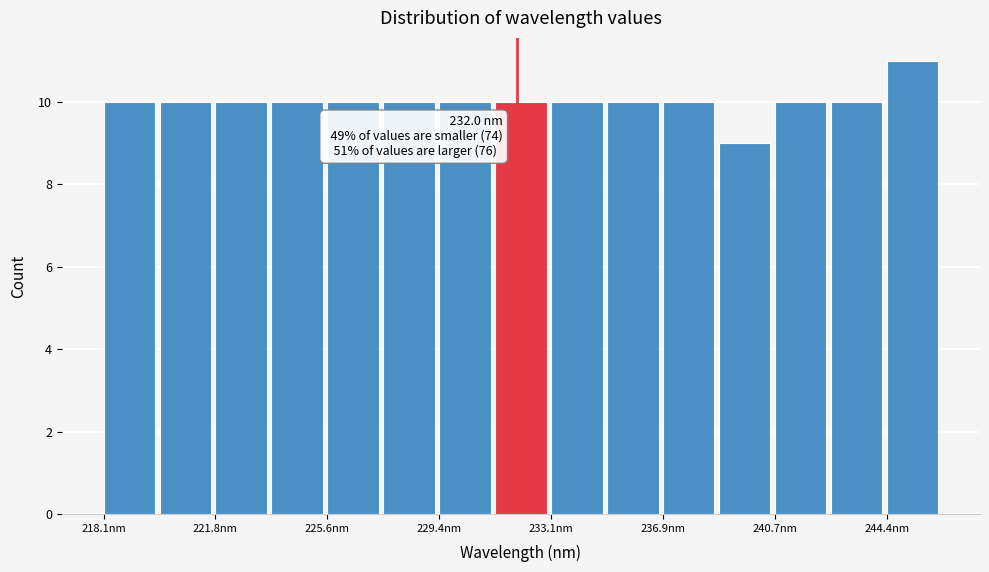

Around what value on the x-axis is the tallest bar? Give the approximate position of its centre, as read against the axis.

245.5